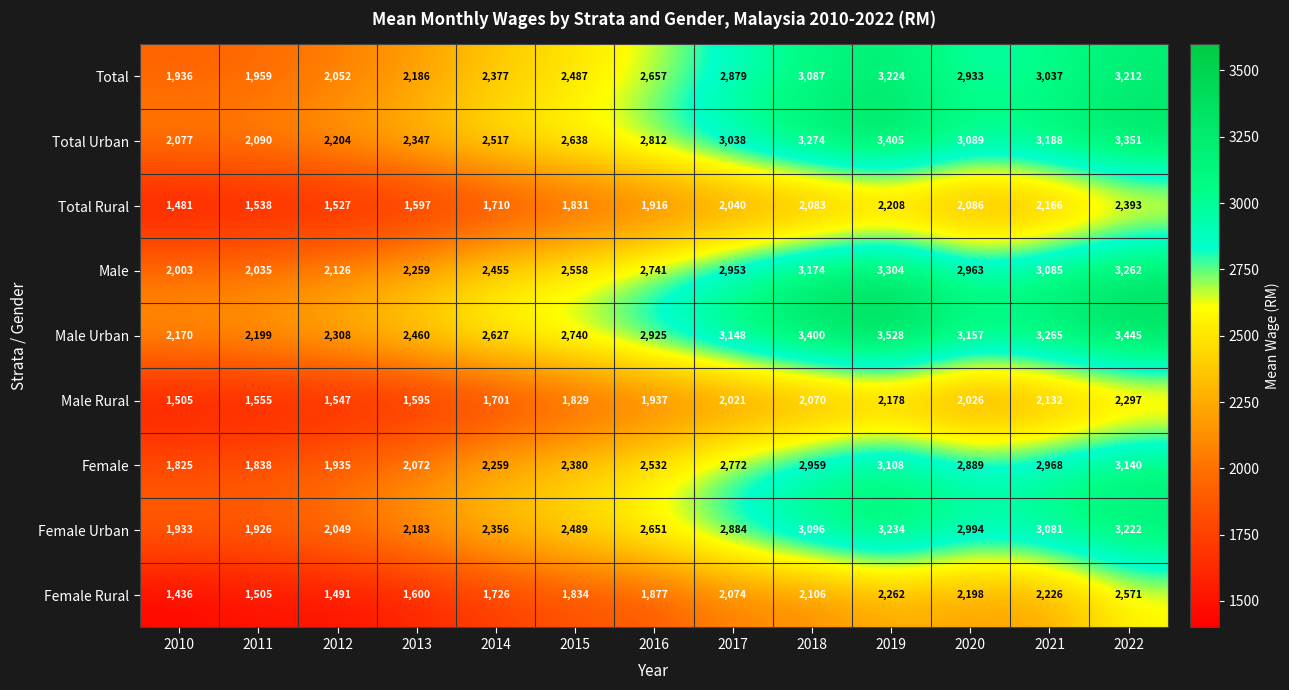

What is the average value of the Female Rural series?

1916